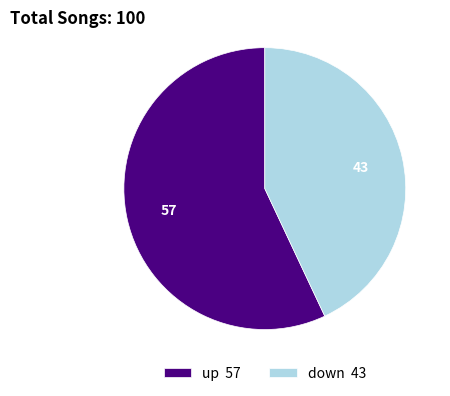

Does up 57 account for over 50% of the chart?

Yes